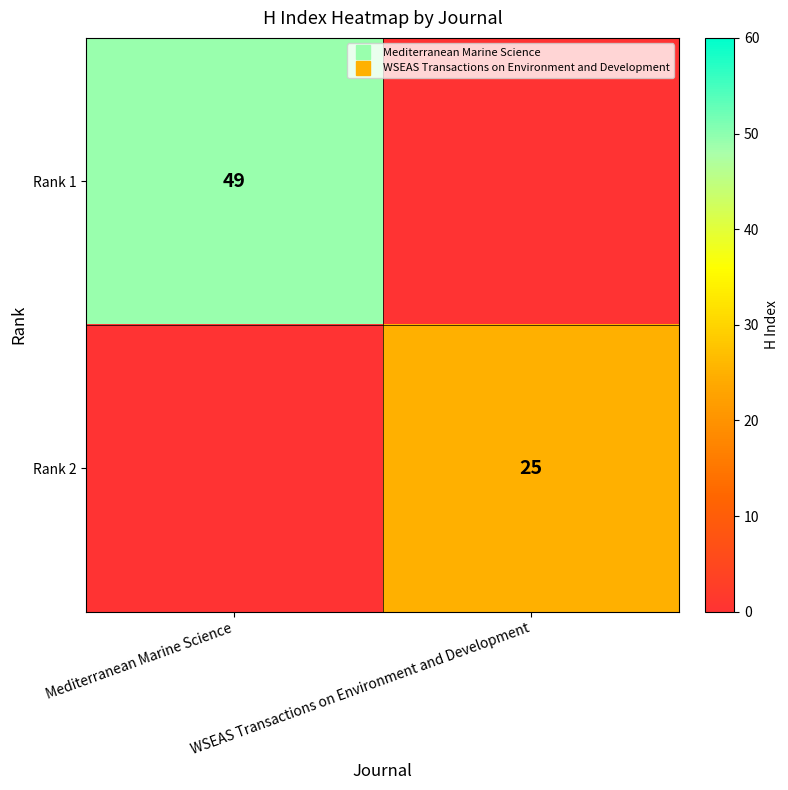

How many series are shown in this chart?

2